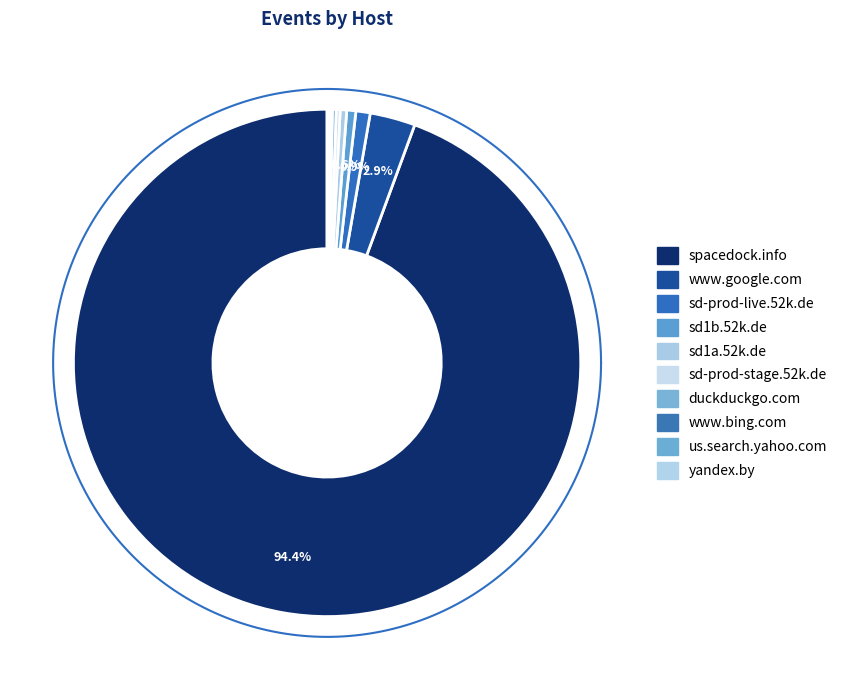

How many slices are in this pie chart?

10